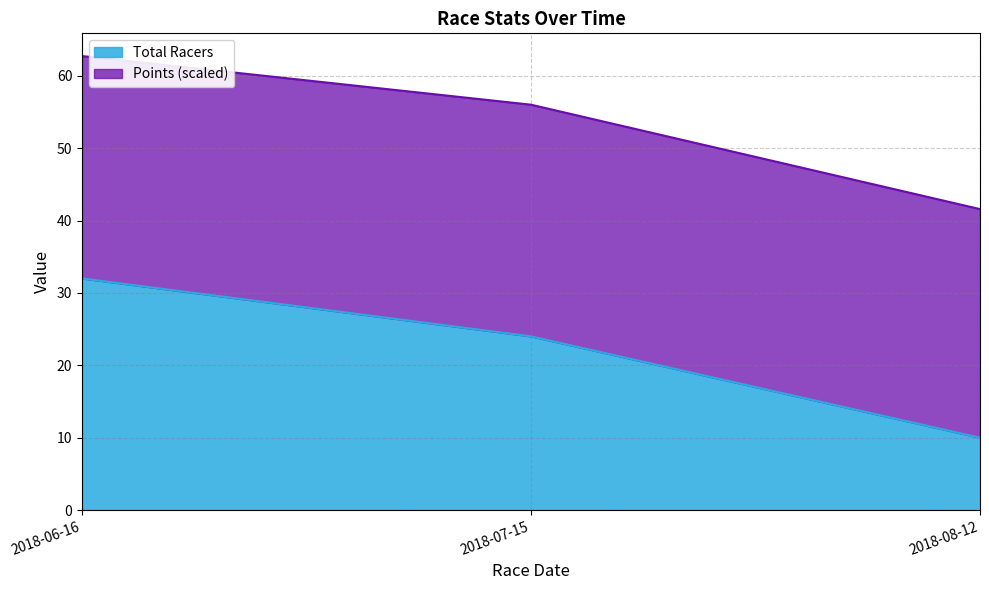

Is it true that Total Racers equals 13.6 at 2018-08-12?

False